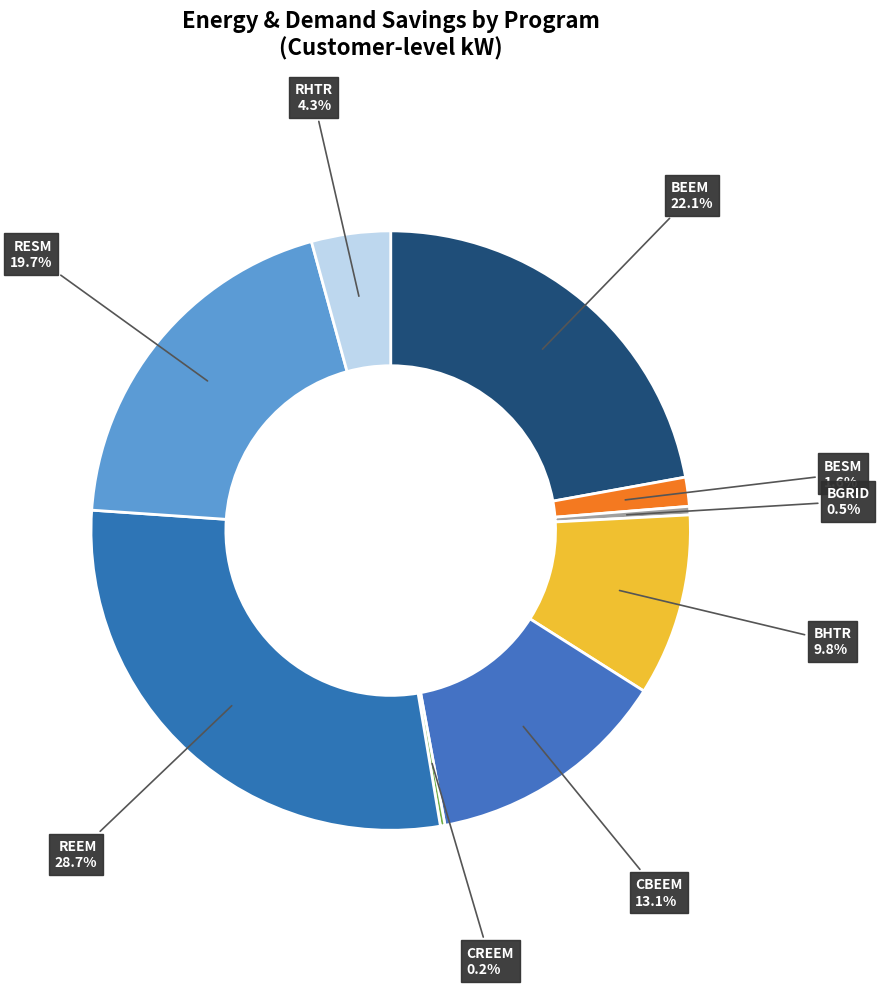

What percentage is the RHTR slice, to the nearest percent?

4%